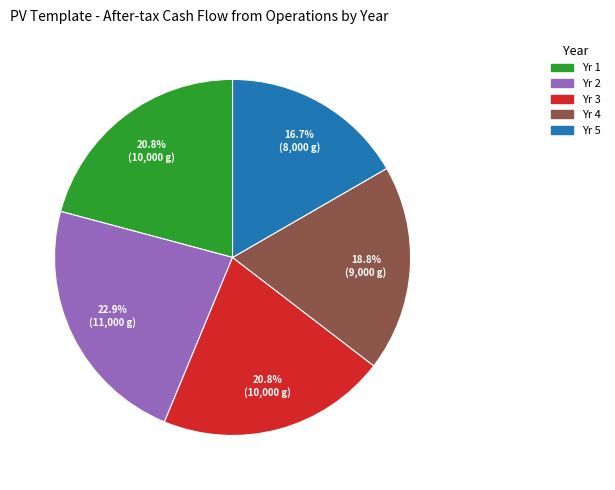

Approximately how many times larger is the value at Yr 4 compared to Yr 3?

0.9